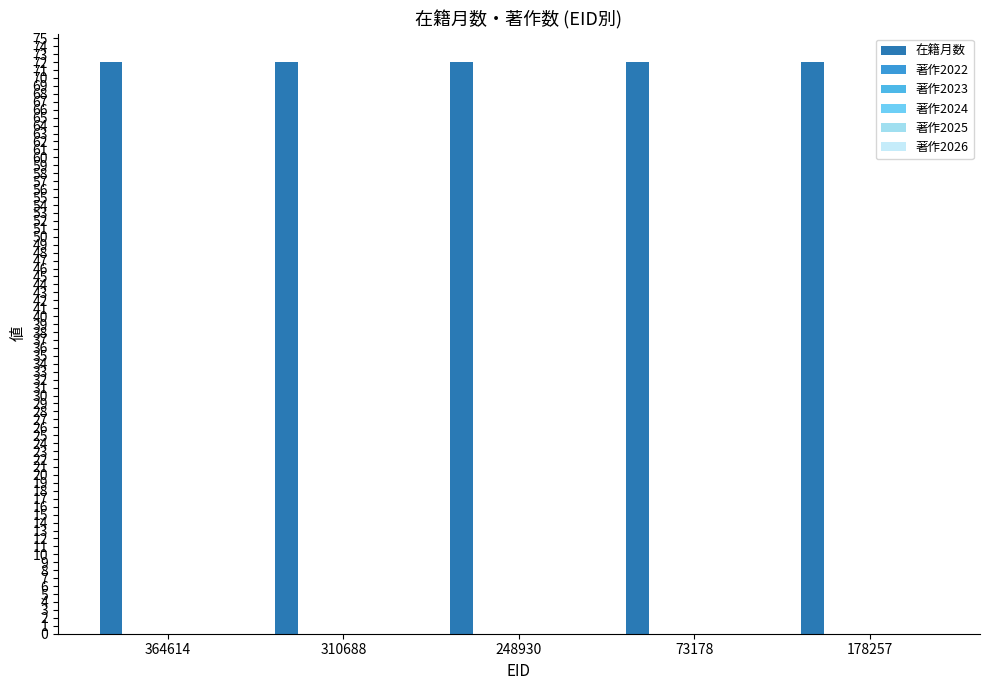

Are the bars grouped side by side (vs. stacked)?

Yes